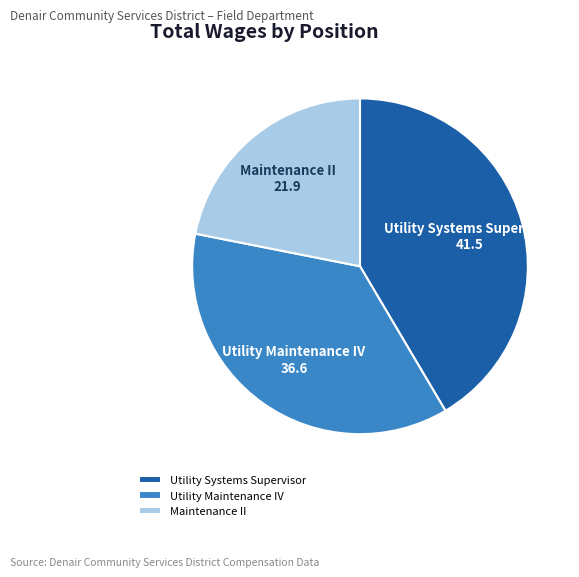

True or false: Utility Maintenance IV accounts for 51% of the total.

False